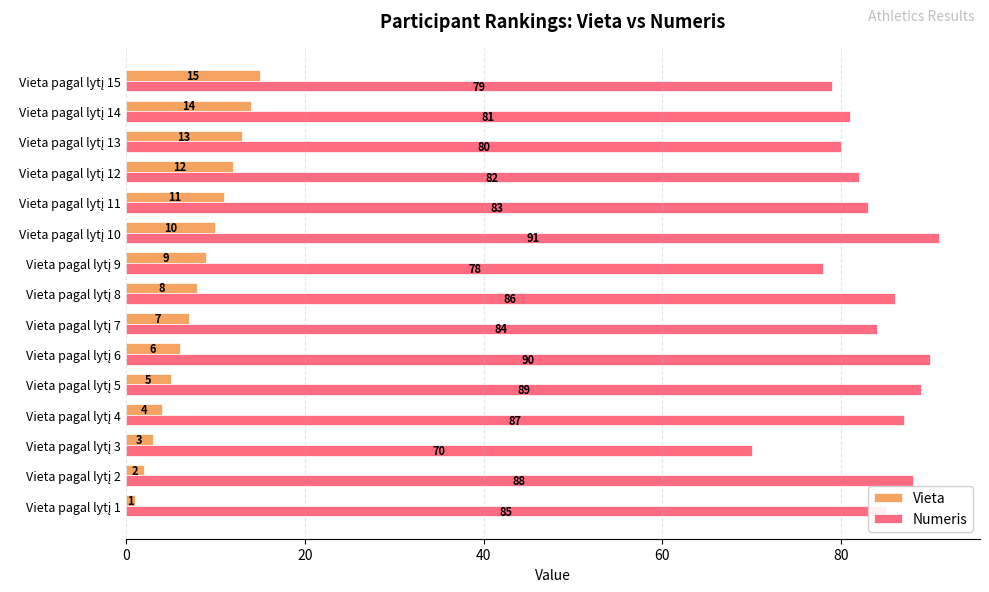

What is the highest value of the Numeris series?

91